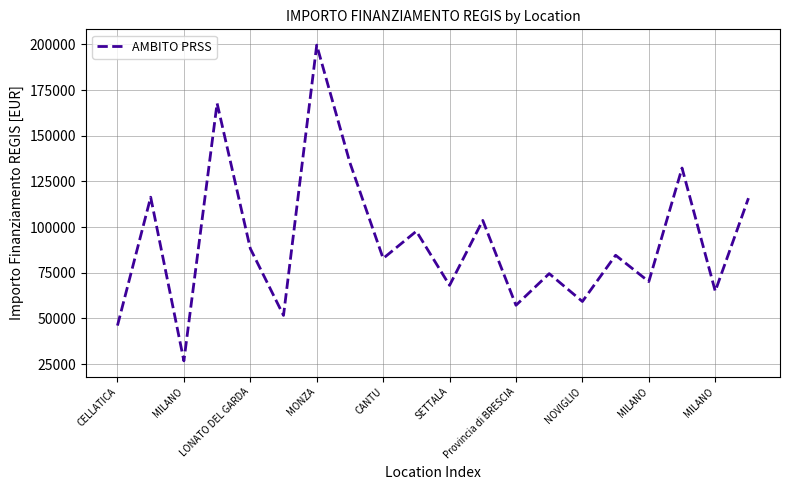

Does the chart have visible grid lines?

Yes